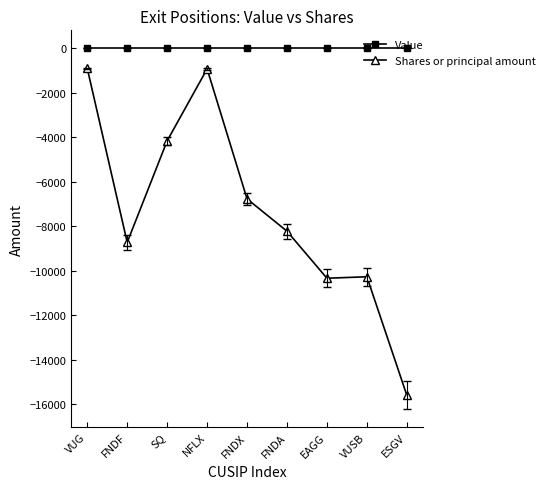

Is the value of Value at FNDF greater than the value of Shares or principal amount at SQ?

Yes